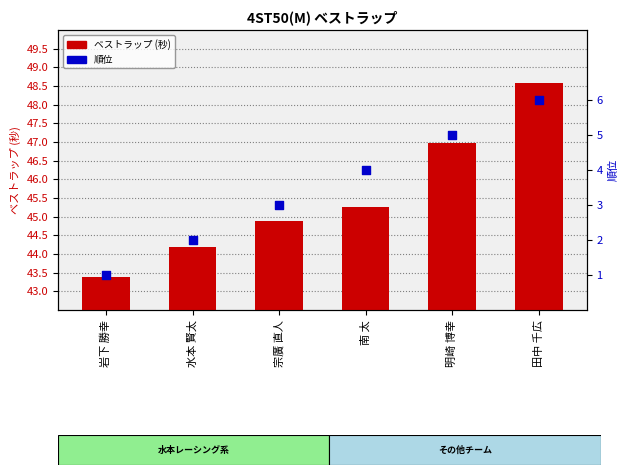

Is the value of 順位 at 岩下 勝幸 greater than the value of best lap at 岩下 勝幸?

No